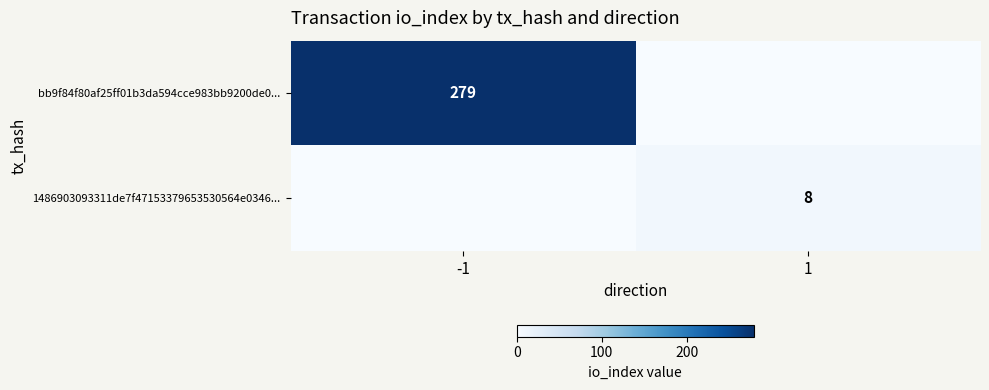

Is the value of 1486903093311de7f47153379653530564e0346... at 1 greater than the value of bb9f84f80af25ff01b3da594cce983bb9200de0... at -1?

No